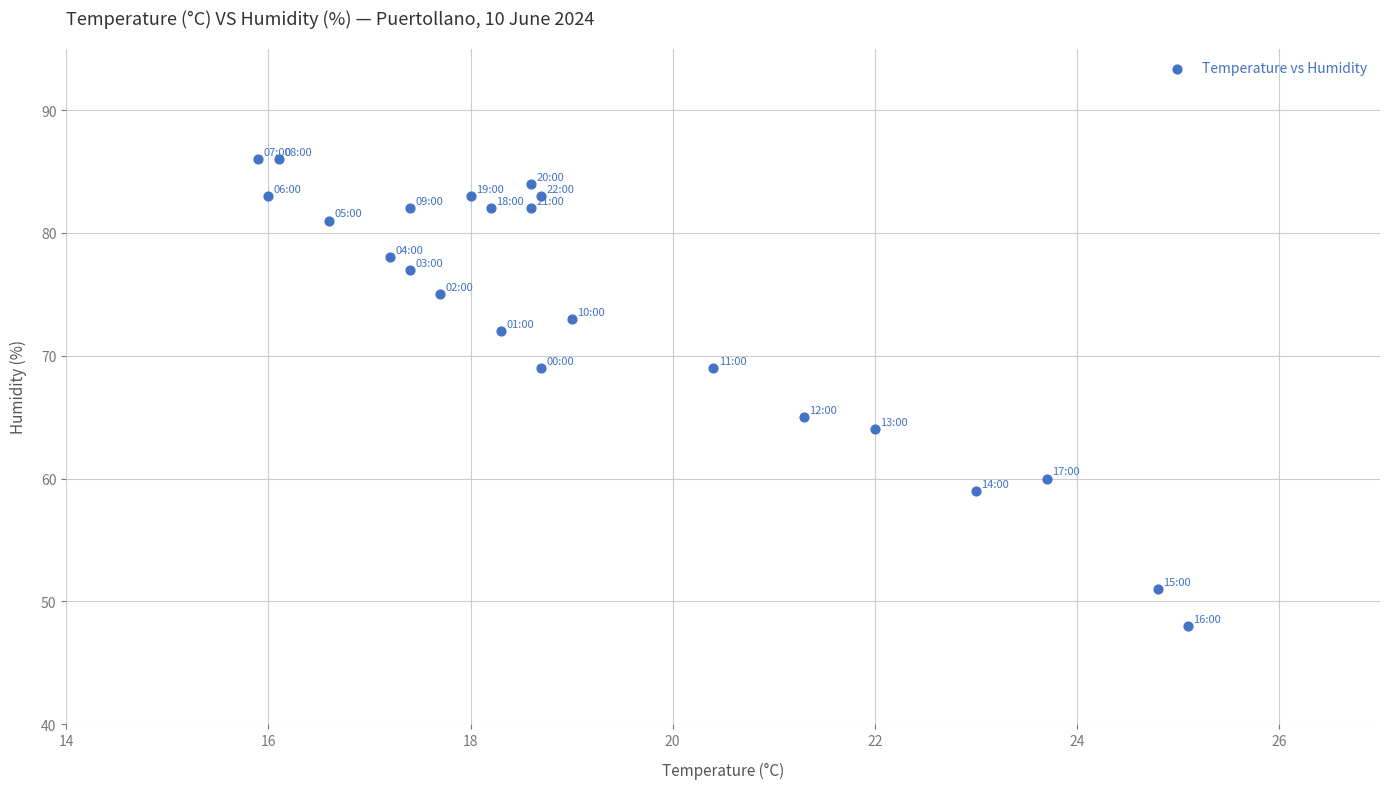

What is the range of Y values (max minus min)?

38